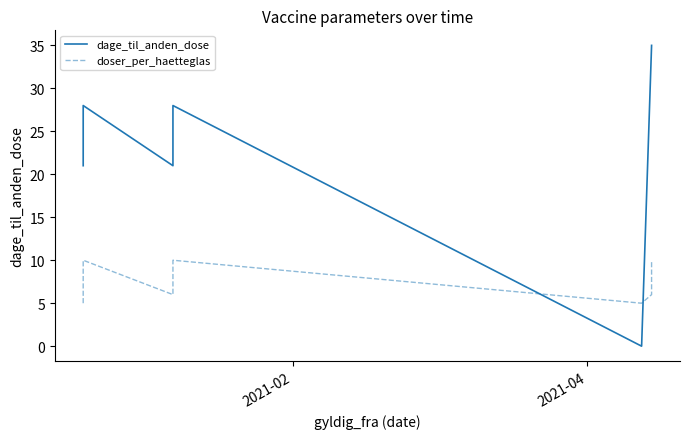

What are all the series names shown in the legend?

dage_til_anden_dose, doser_per_haetteglas